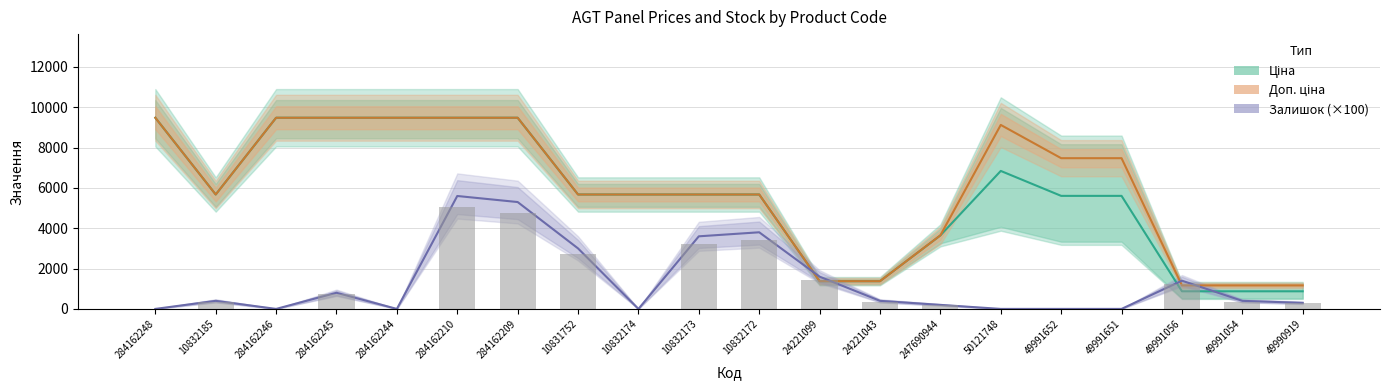

Is the value of Доп. ціна at 49991652 greater than the value of Ціна at 10831752?

Yes